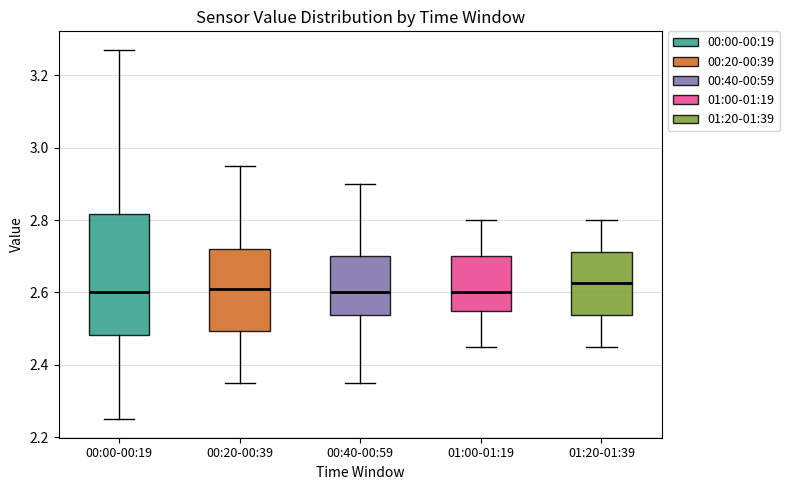

Reading left to right, read every box against the y-axis: the position of its median line, the range the box covers, and the ends of its whiskers. The values are not printed on the chart, so give them approximately, as read against the axis.

00:00-00:19: median 2.60, box 2.48 to 2.82, whiskers 2.26 to 3.28
00:20-00:39: median 2.62, box 2.50 to 2.72, whiskers 2.36 to 2.96
00:40-00:59: median 2.60, box 2.54 to 2.70, whiskers 2.36 to 2.90
01:00-01:19: median 2.60, box 2.56 to 2.70, whiskers 2.46 to 2.80
01:20-01:39: median 2.62, box 2.54 to 2.72, whiskers 2.46 to 2.80